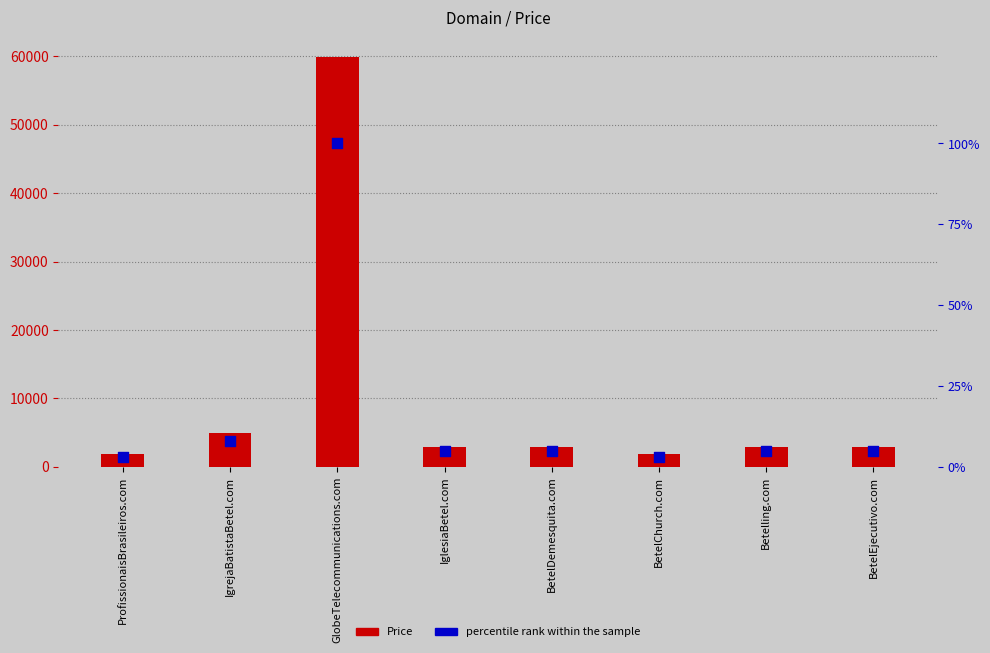

Which series has the largest total across all categories?

Price